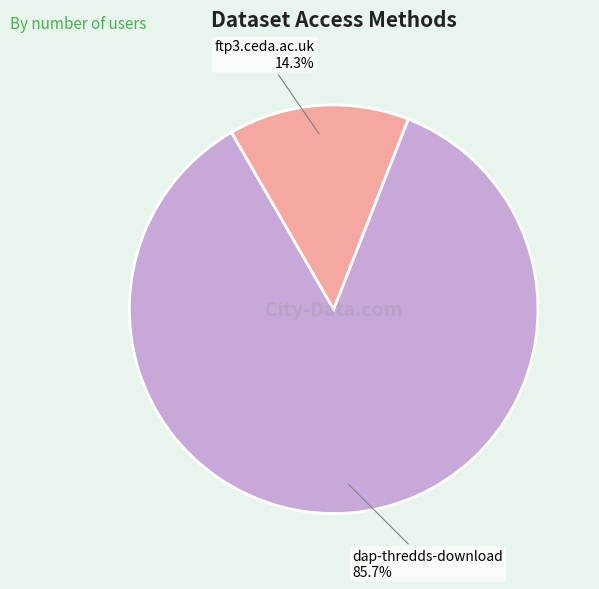

Between ftp3.ceda.ac.uk and dap-thredds-download, which is larger?

dap-thredds-download